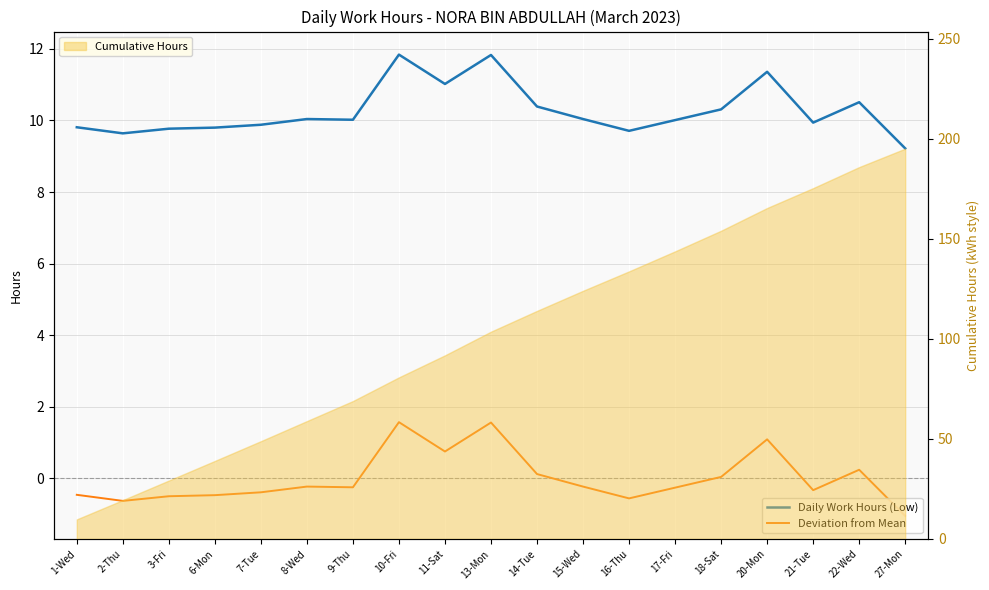

Where does the Deviation from Mean series first go above 0?

10-Fri